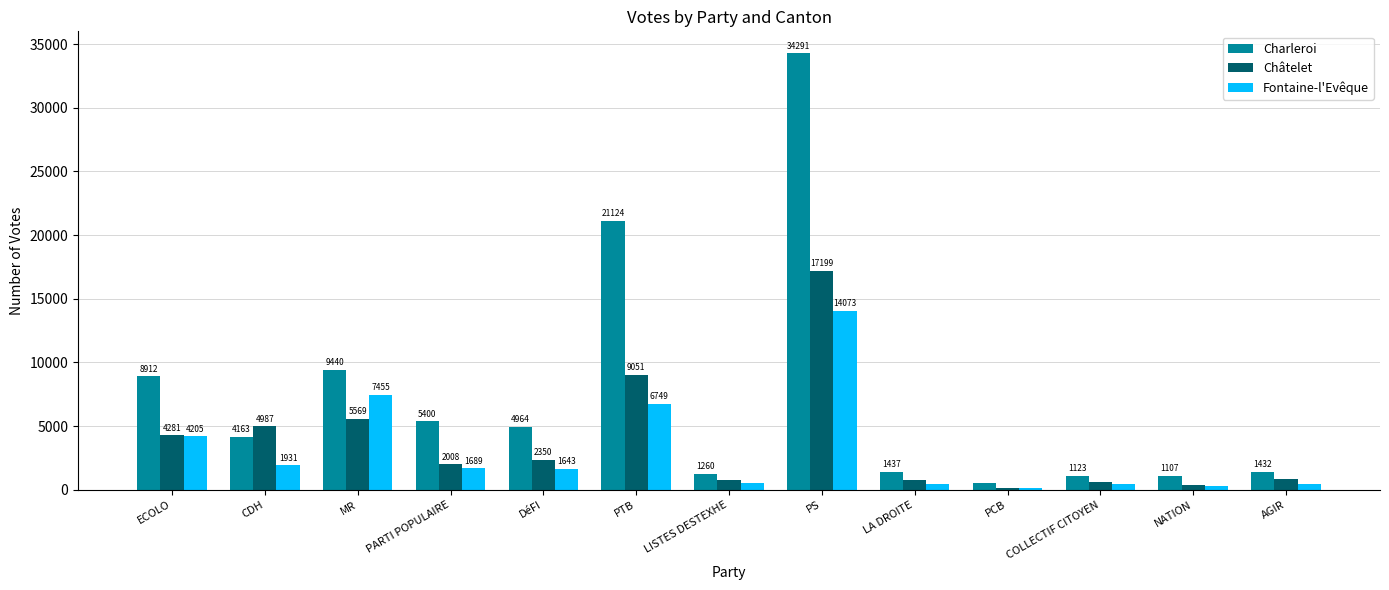

The value of Châtelet at MR is 5569. True or false?

True